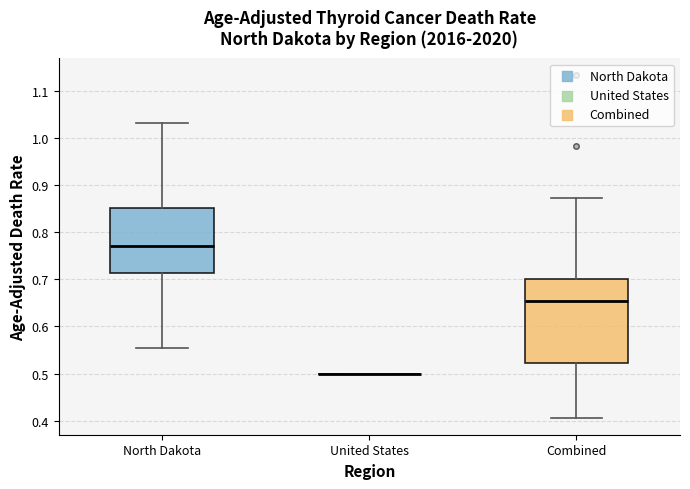

Reading left to right, transcribe this box plot: for each box, give where its median line is, the range the box spans, and where its two whiskers end, as read against the y-axis. The values are not printed on the chart, so give them approximately, as read against the axis.

North Dakota: median 0.77, box 0.71 to 0.85, whiskers 0.56 to 1.03
United States: box collapsed to a line at 0.50, whiskers 0.50 to 0.50
Combined: median 0.65, box 0.52 to 0.70, whiskers 0.41 to 0.87